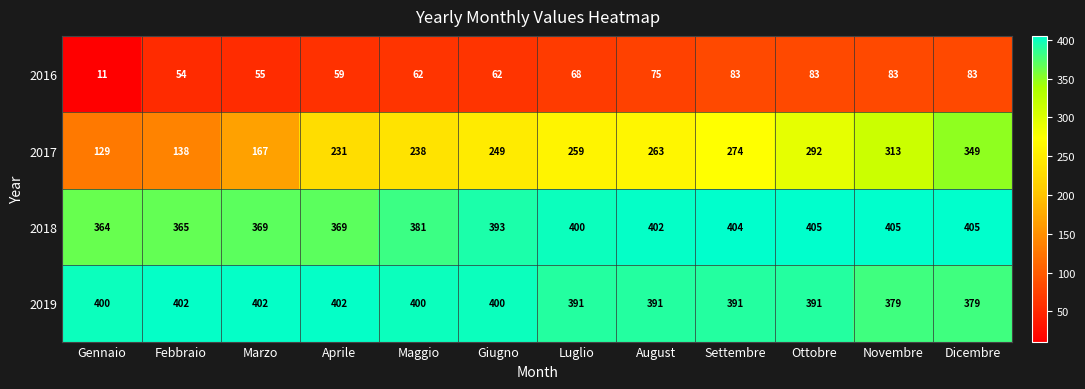

The 2018 series shows 215 at Ottobre. True or false?

False